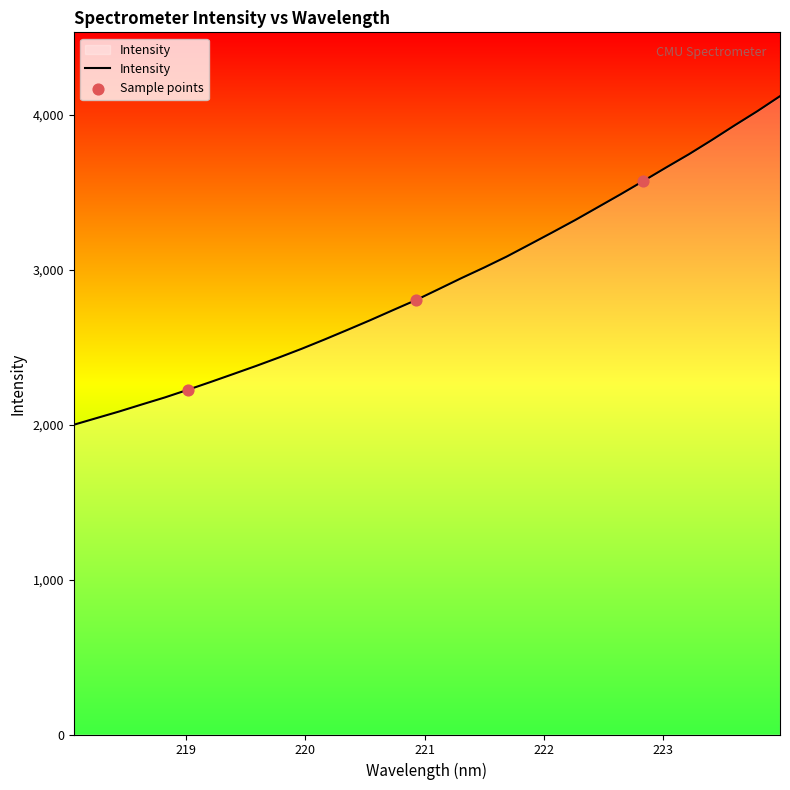

What is the smallest value displayed?

1999.1